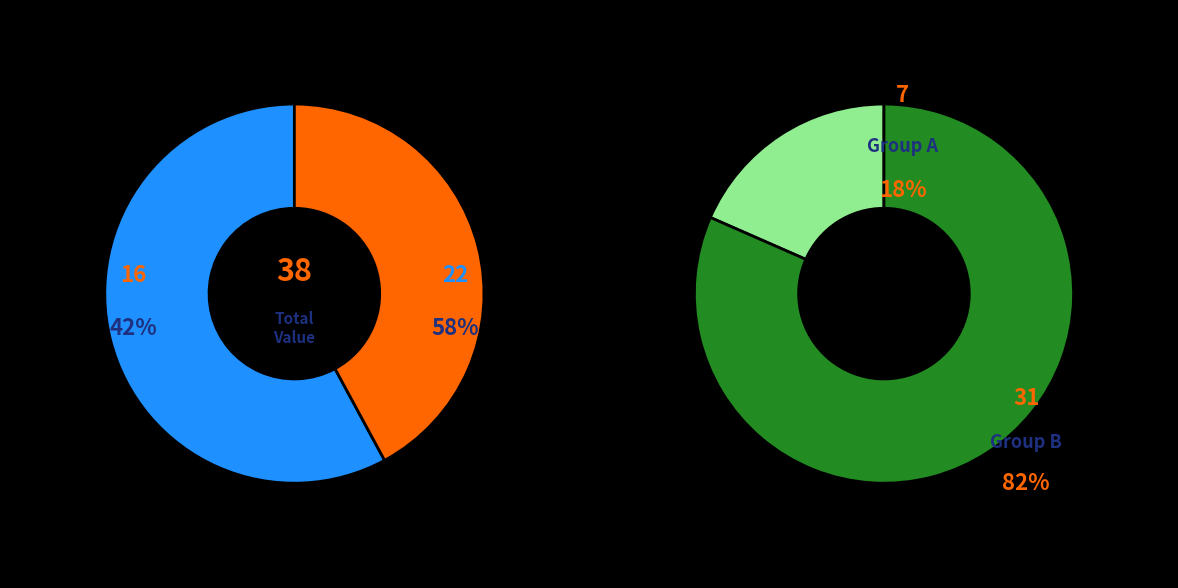

Do 2 and 9 together represent more than half of the pie?

No